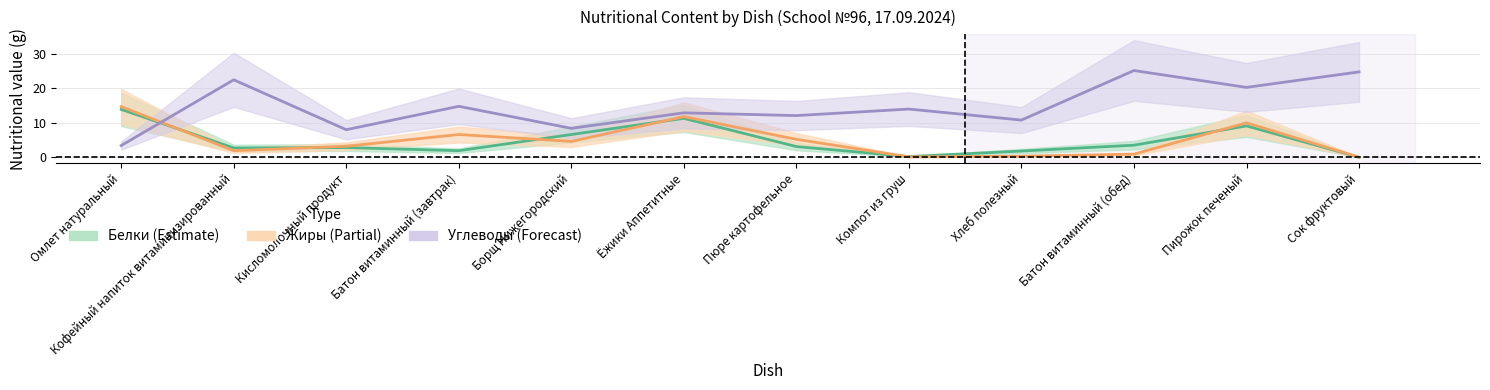

What is the total value across all series at Хлеб полезный?

12.9